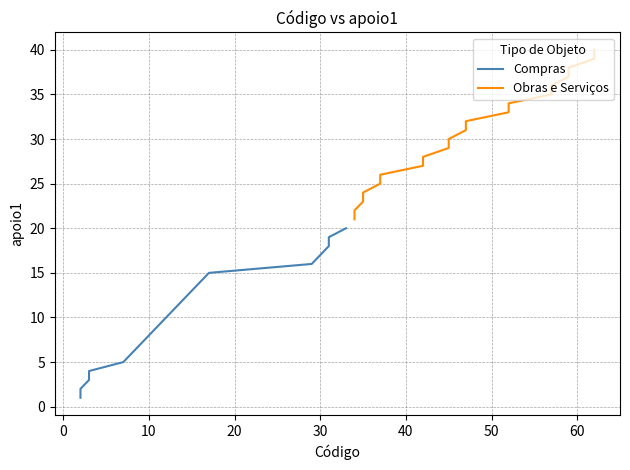

True or false: Obras e Serviços has more than 2 interior local peaks.

False